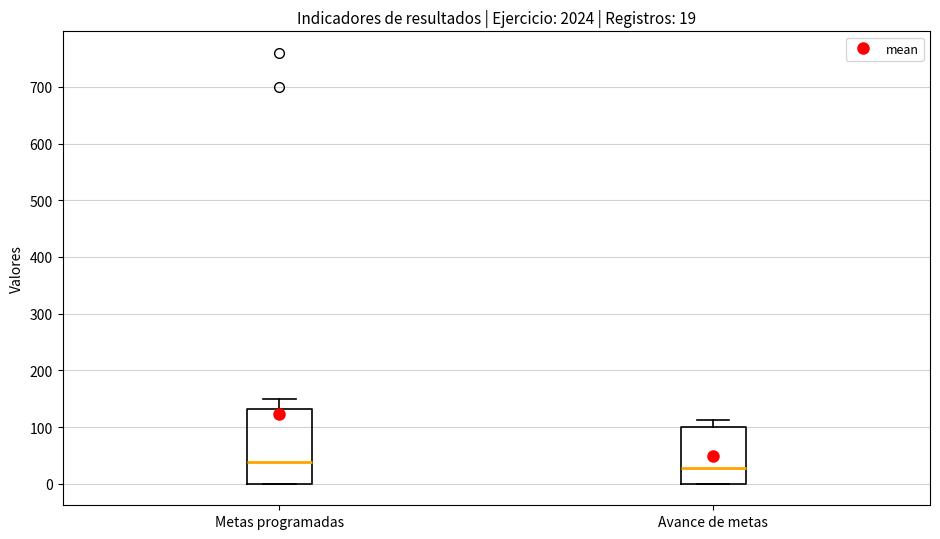

Which box's median line is the highest?

Metas programadas